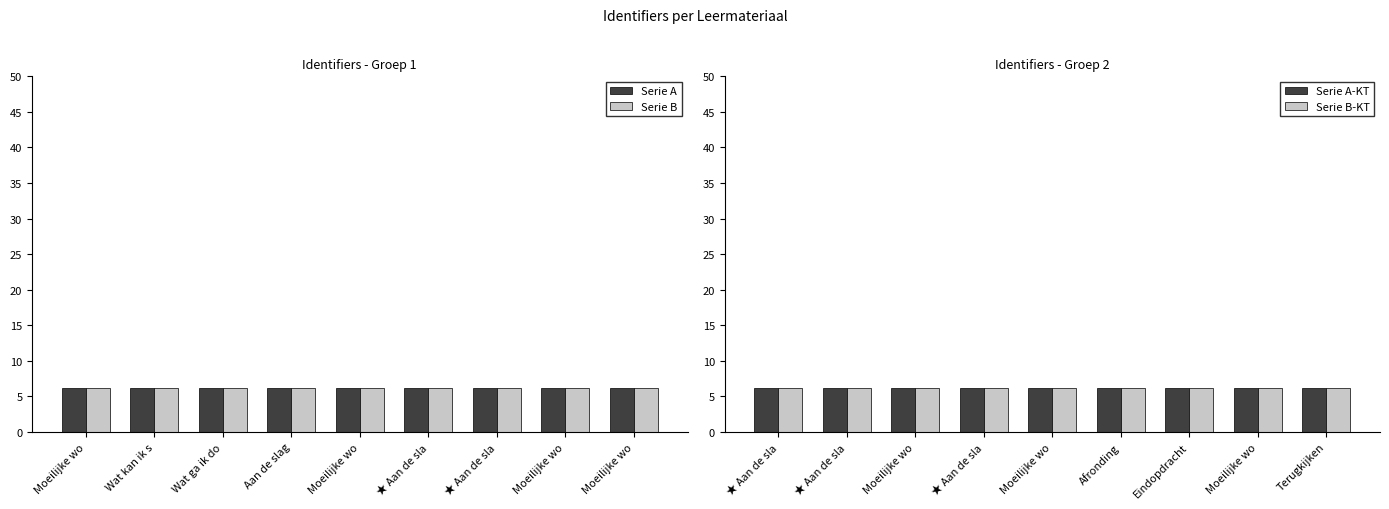

At how many categories does at least one series exceed 6?

9